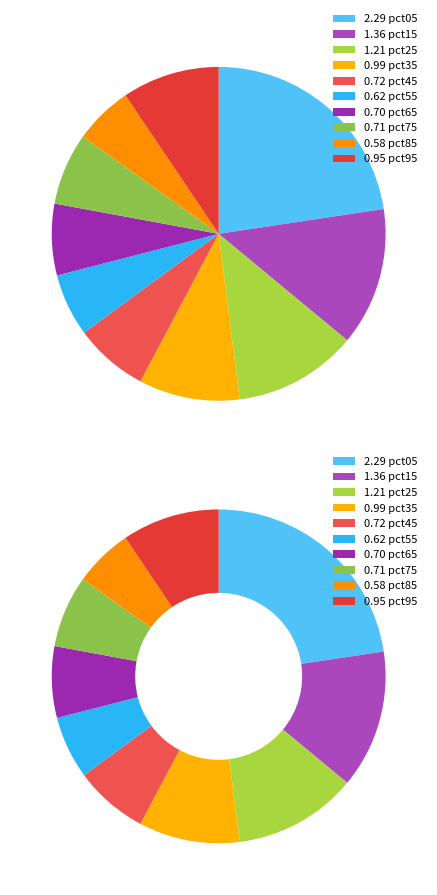

True or false: pct15 accounts for 4% of the total.

False